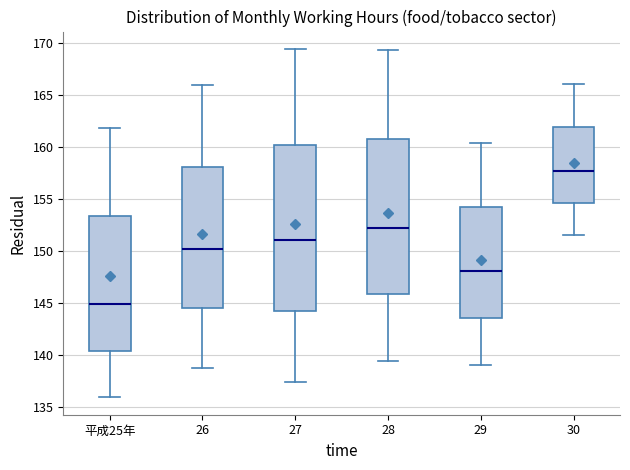

Where does the lower whisker of the box for 30 end on the y-axis? The values are not printed on the chart, so give them approximately, as read against the axis.

151.5